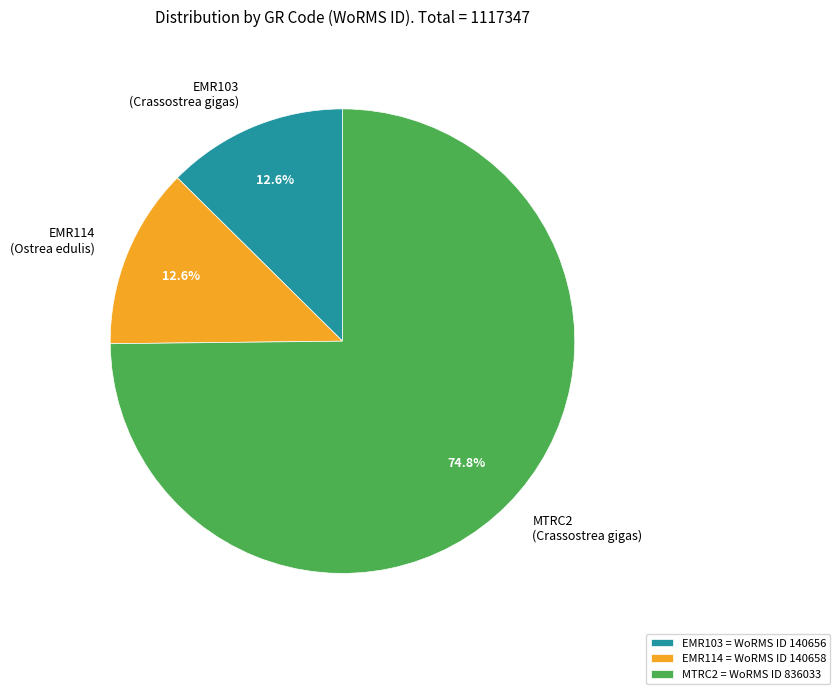

How many slices are in this pie chart?

3